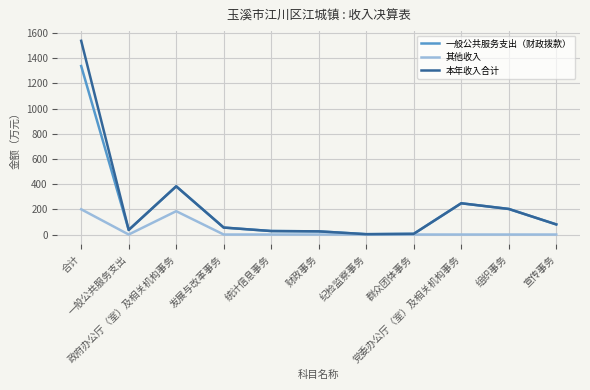

Between 合计 and 政府办公厅（室）及相关机构事务, which series saw the biggest shift?

本年收入合计